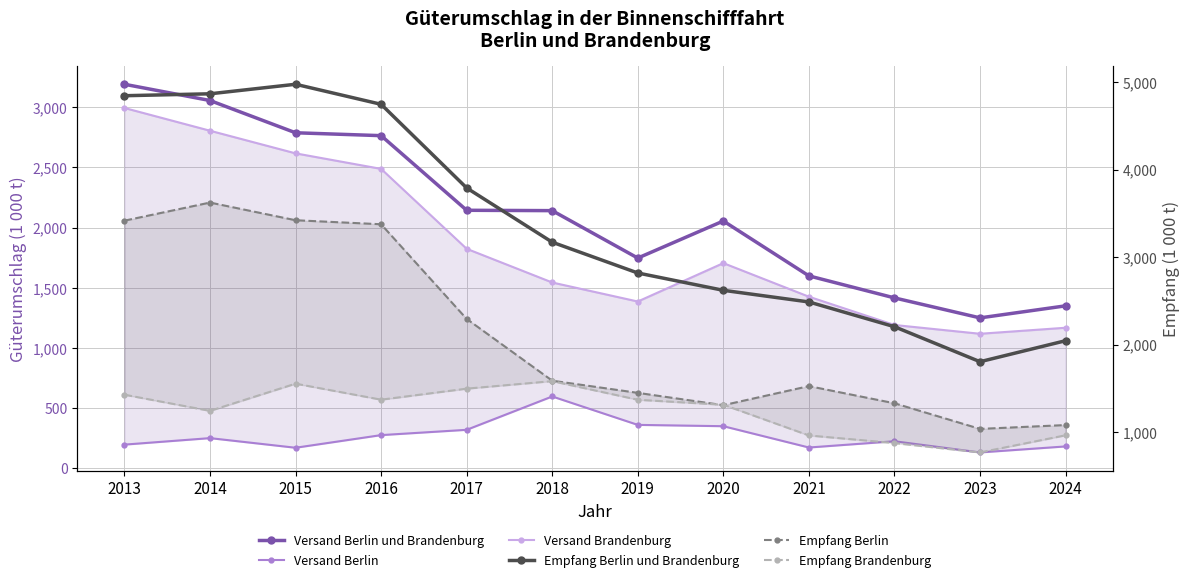

True or false: Empfang Berlin und Brandenburg and Empfang Brandenburg intersect in this chart.

False